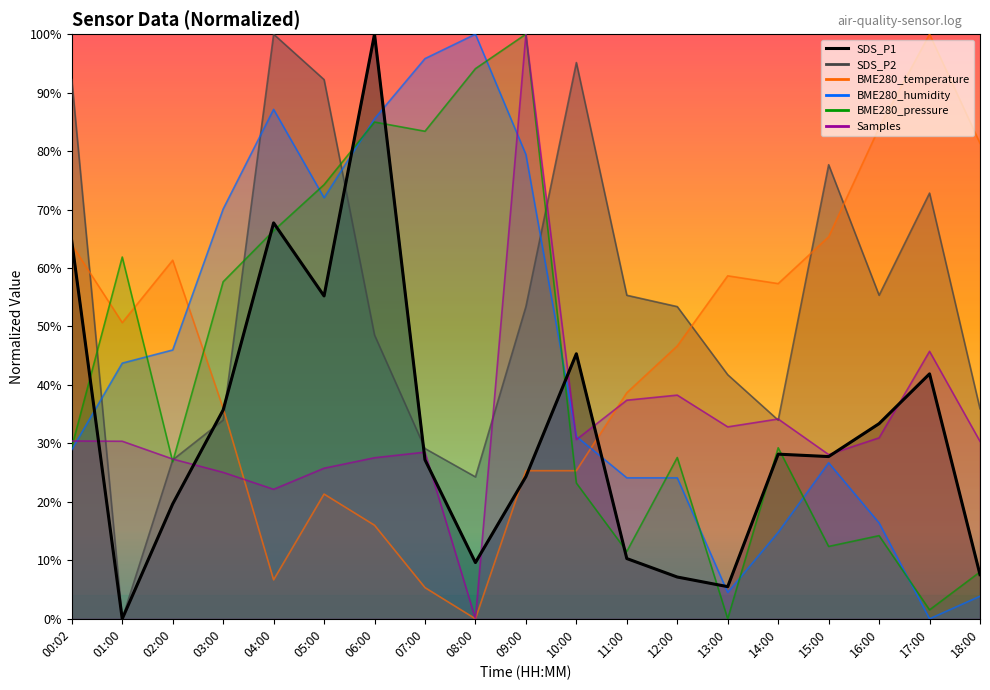

The chart shows a value of 35.7 at 03:00. True or false?

True